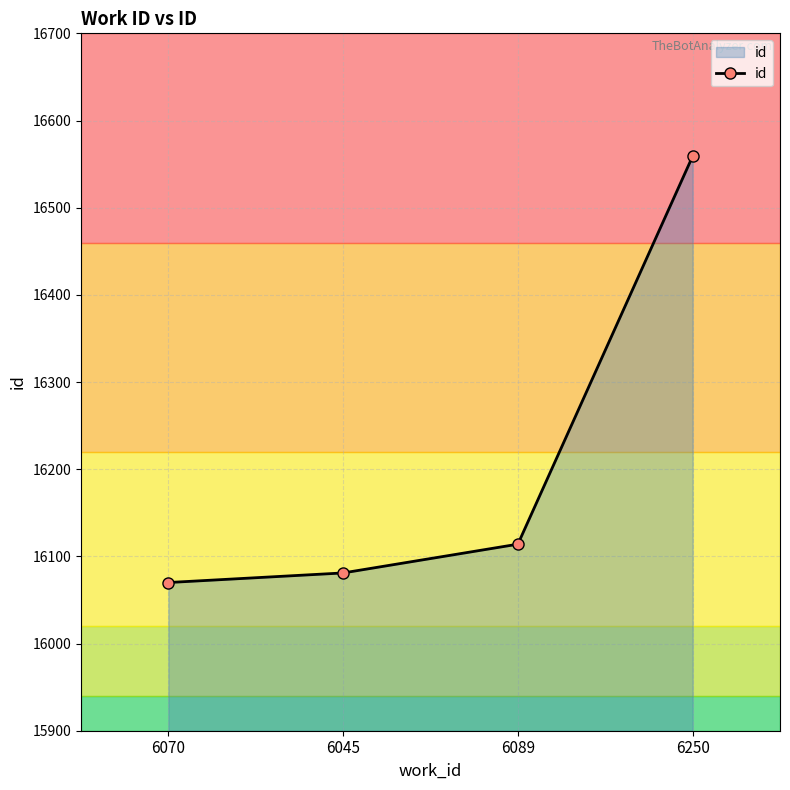

How many data points are less than 16114?

2